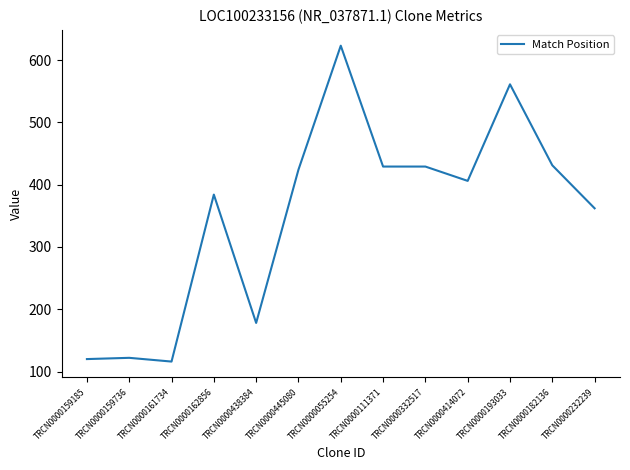

Approximately how many times larger is the value at TRCN0000111371 compared to TRCN0000159185?

3.6